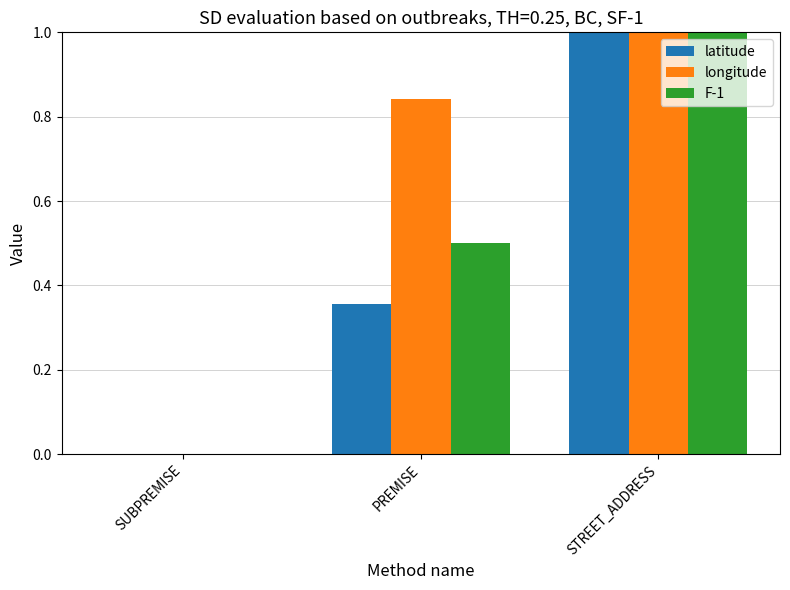

Which series changed the most between SUBPREMISE and PREMISE?

longitude